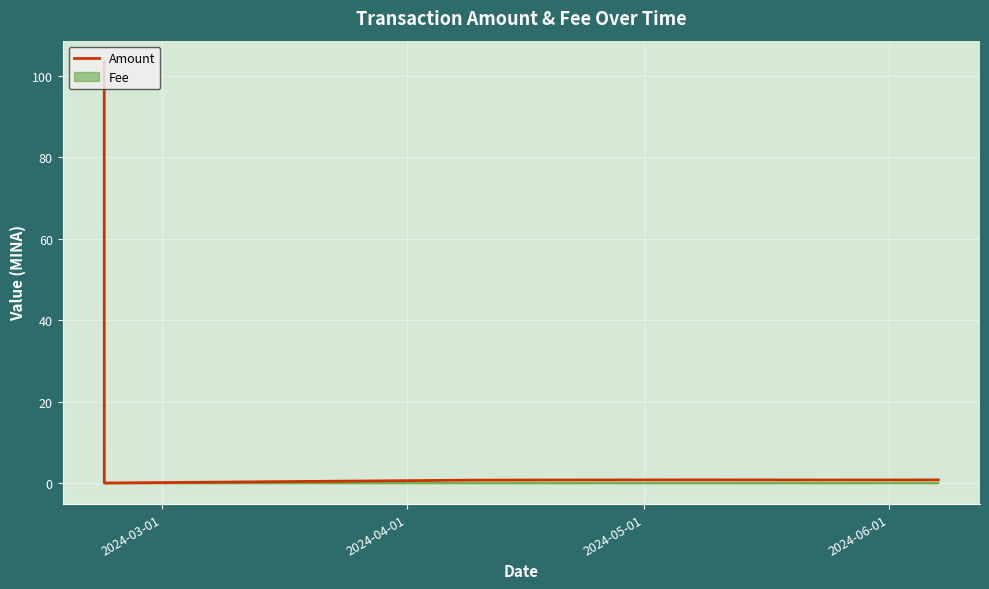

What is the greatest value displayed?

103.5